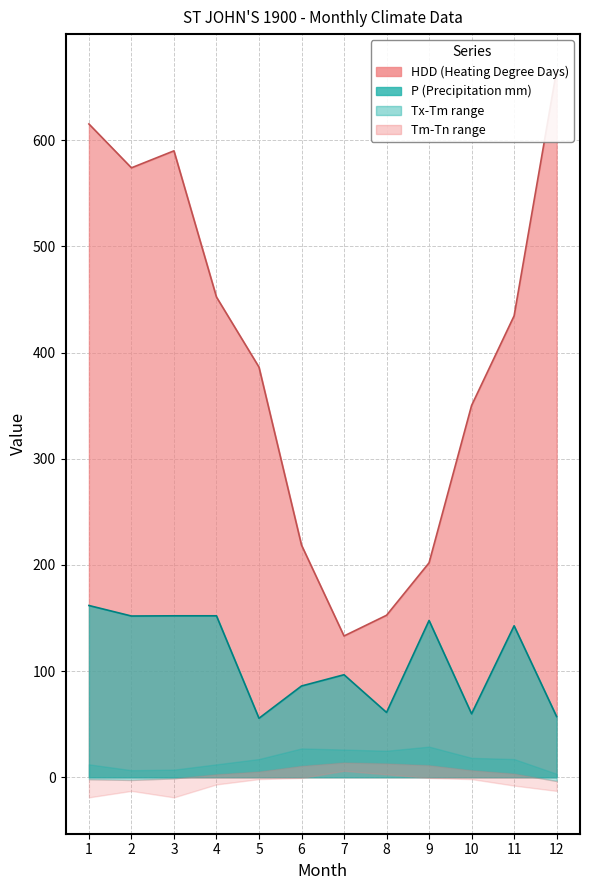

What is the maximum value shown in the chart?

665.7